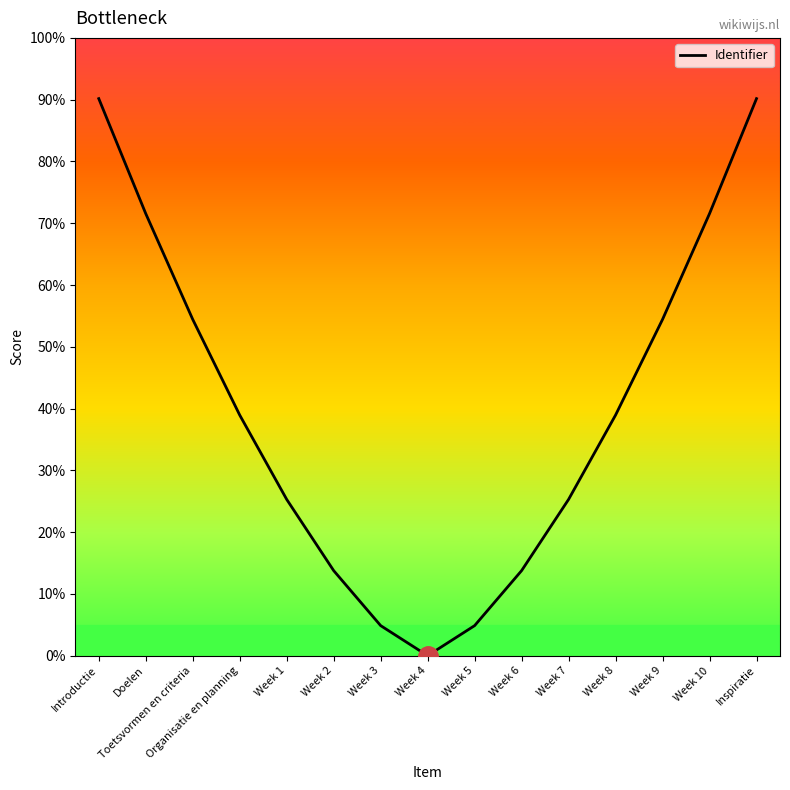

The value at Introductie is 48.5. True or false?

False